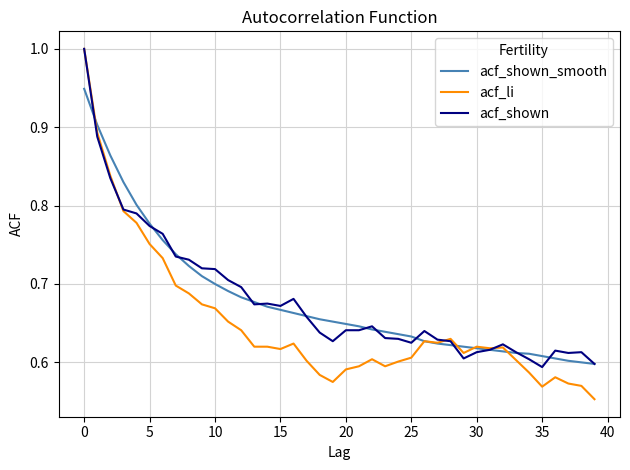

Which series has the widest spread of values?

acf_li